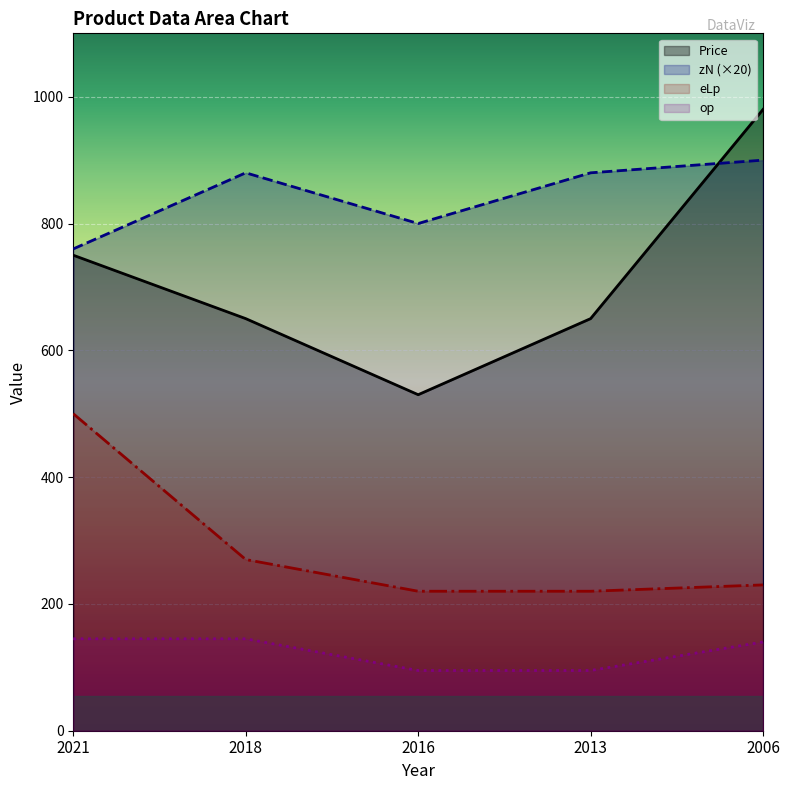

What is the maximum value for eLp?

500